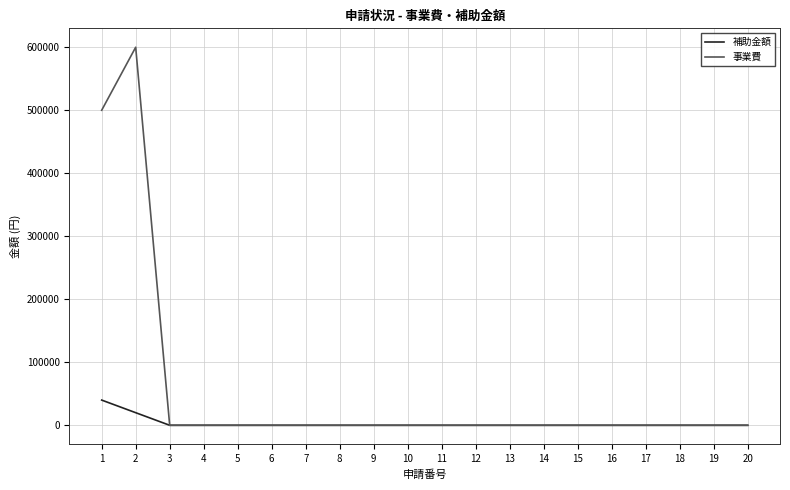

Is it true that 事業費 equals 500000 at 1?

True